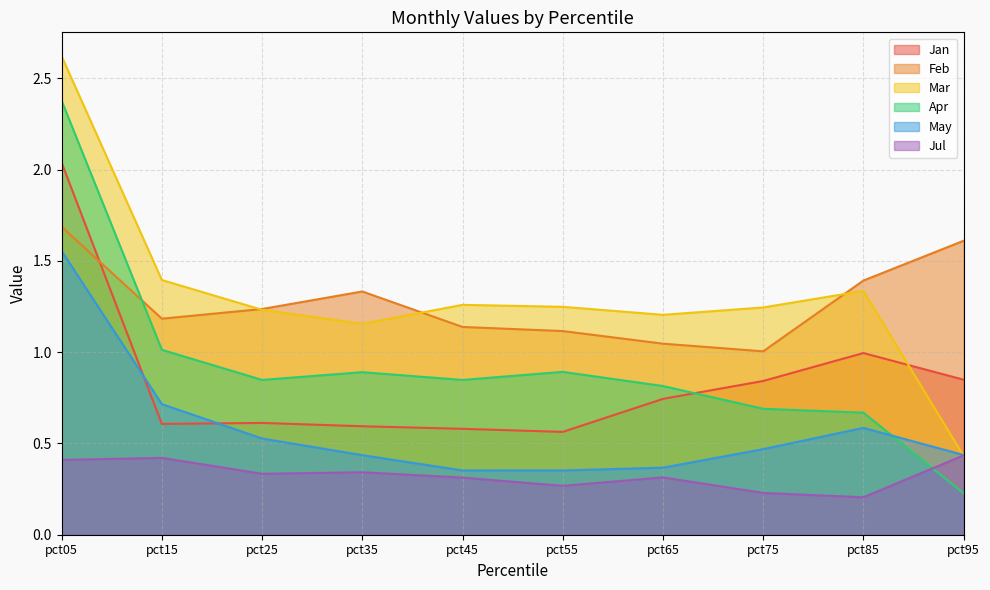

The May series shows 0.4 at pct55. True or false?

True